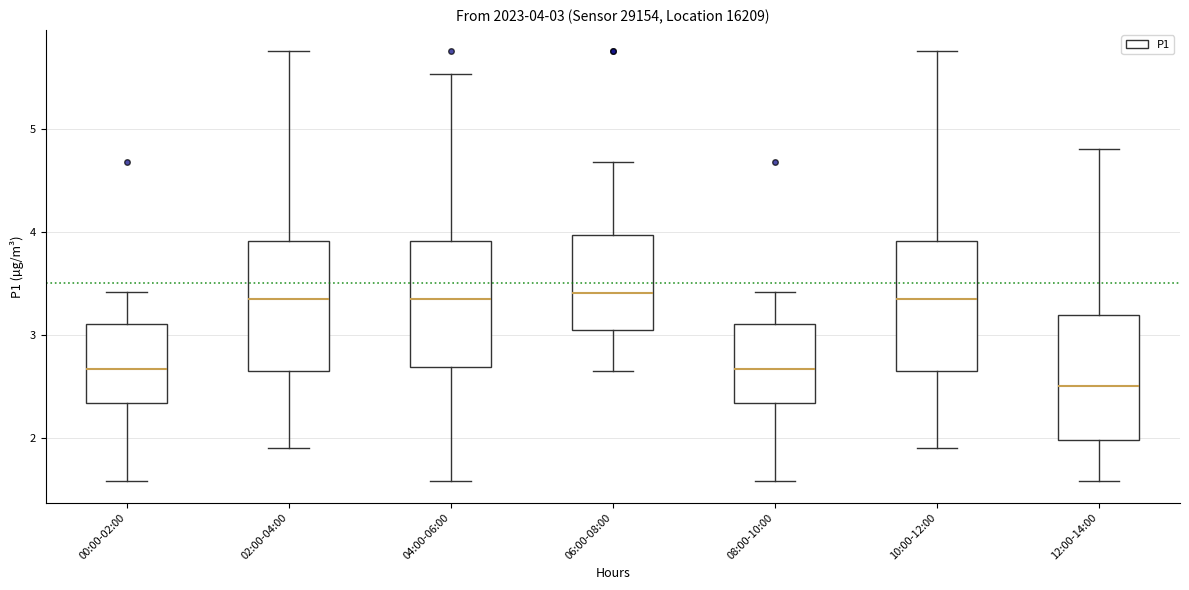

Which box's median line is the lowest?

12:00-14:00